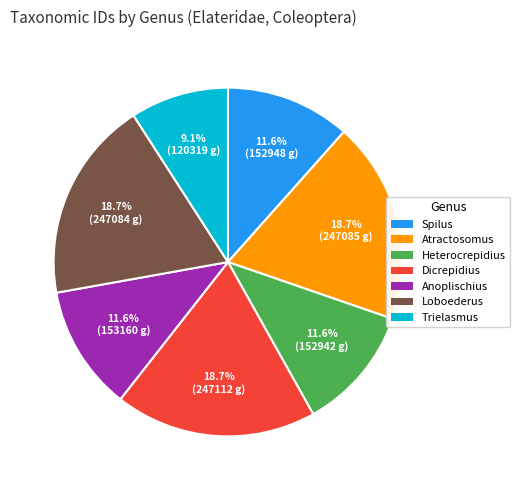

Combined, what portion of the pie is Spilus and Anoplischius?

23.2%